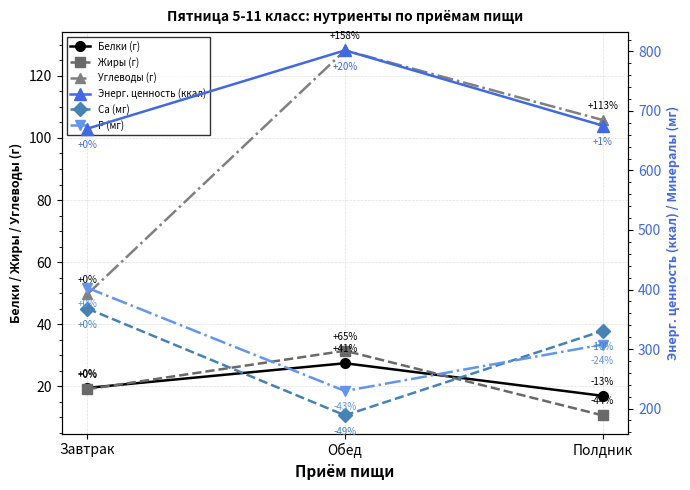

Which series has the largest range (max minus min)?

Са (мг)